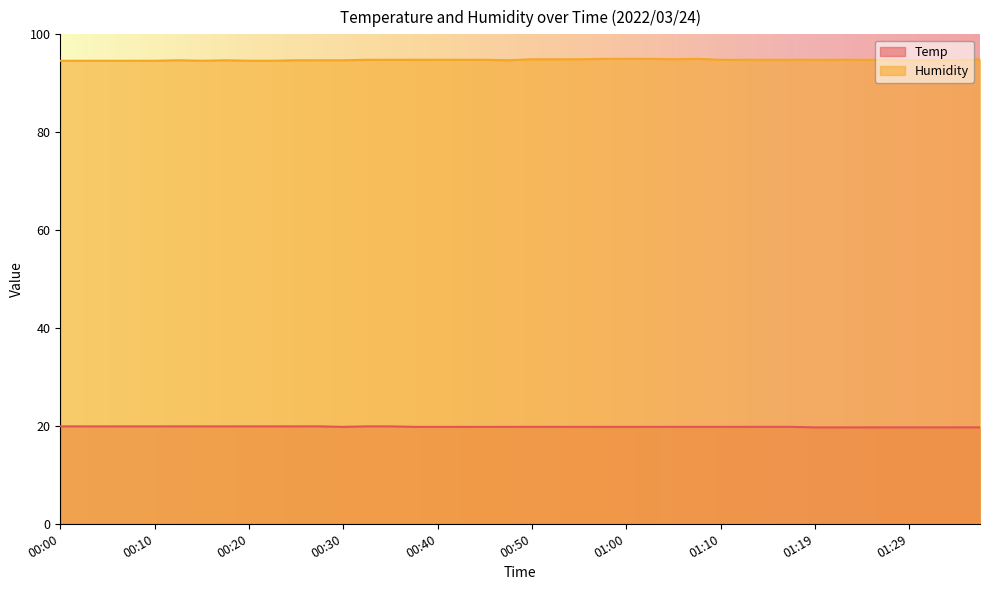

Is it true that Humidity equals 163.0 at 00:47?

False